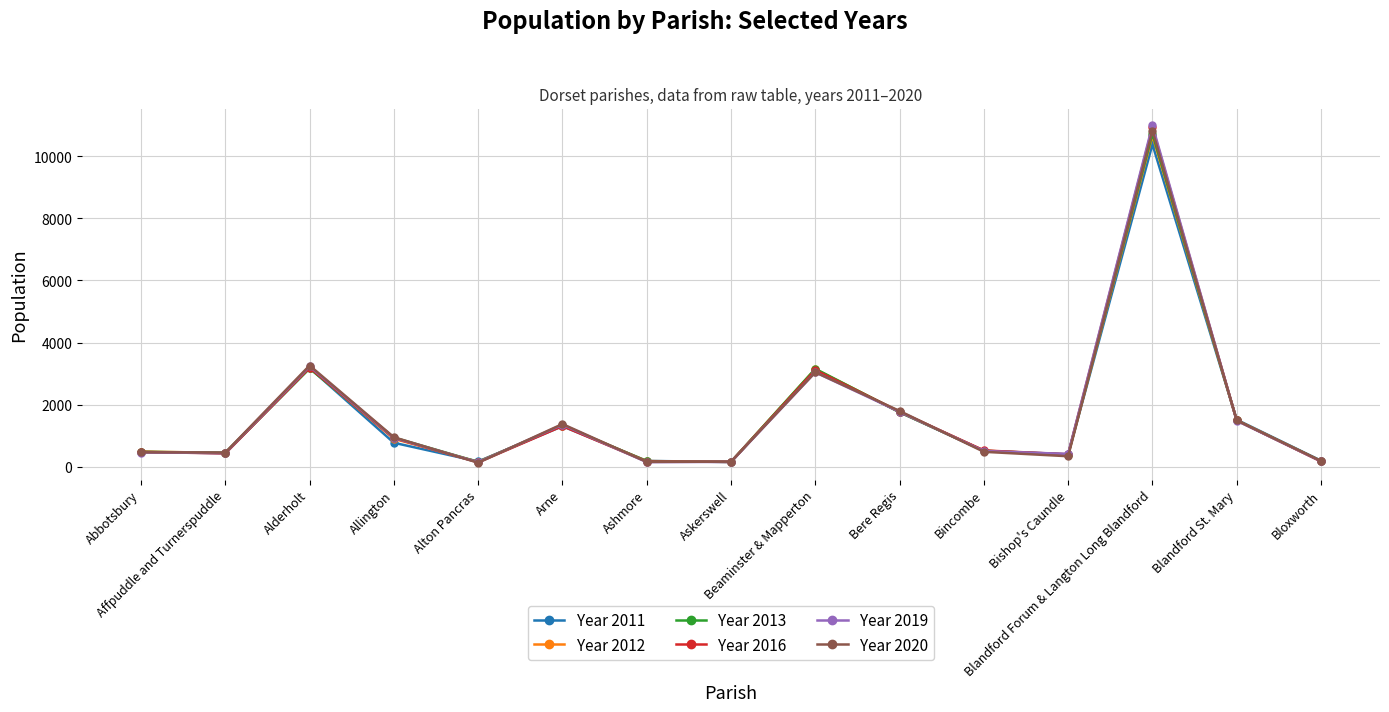

True or false: Year 2013 has more than 0 interior local peaks.

True